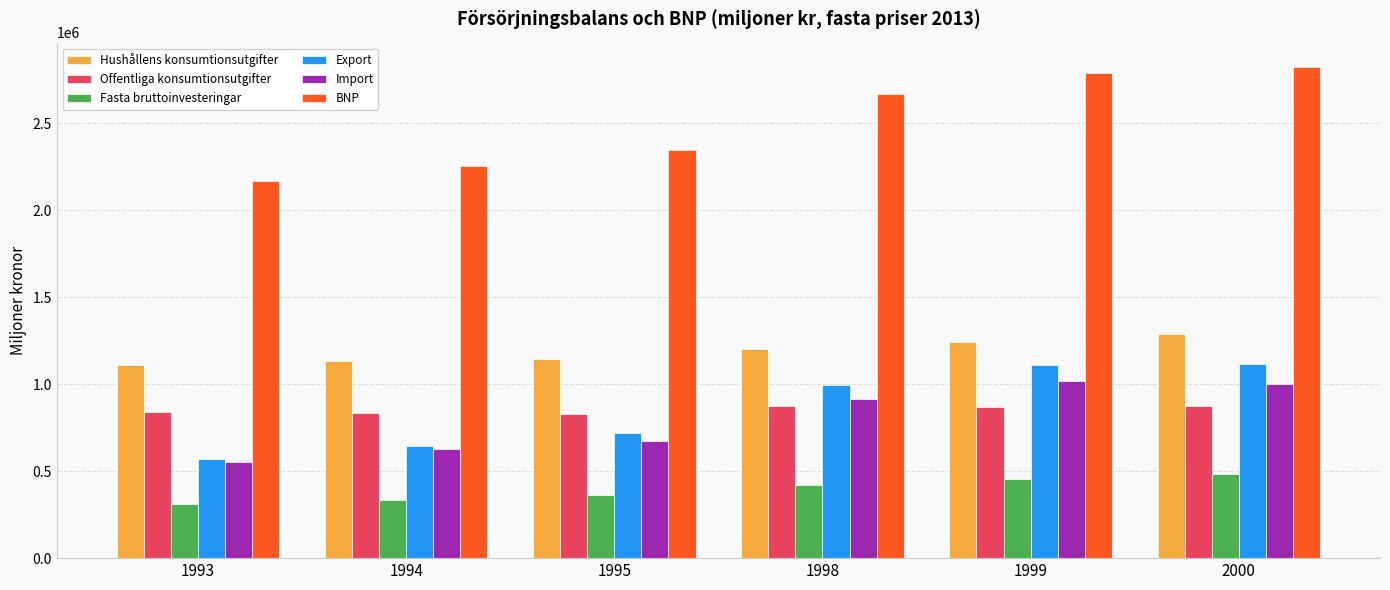

How many bars are there in total?

36